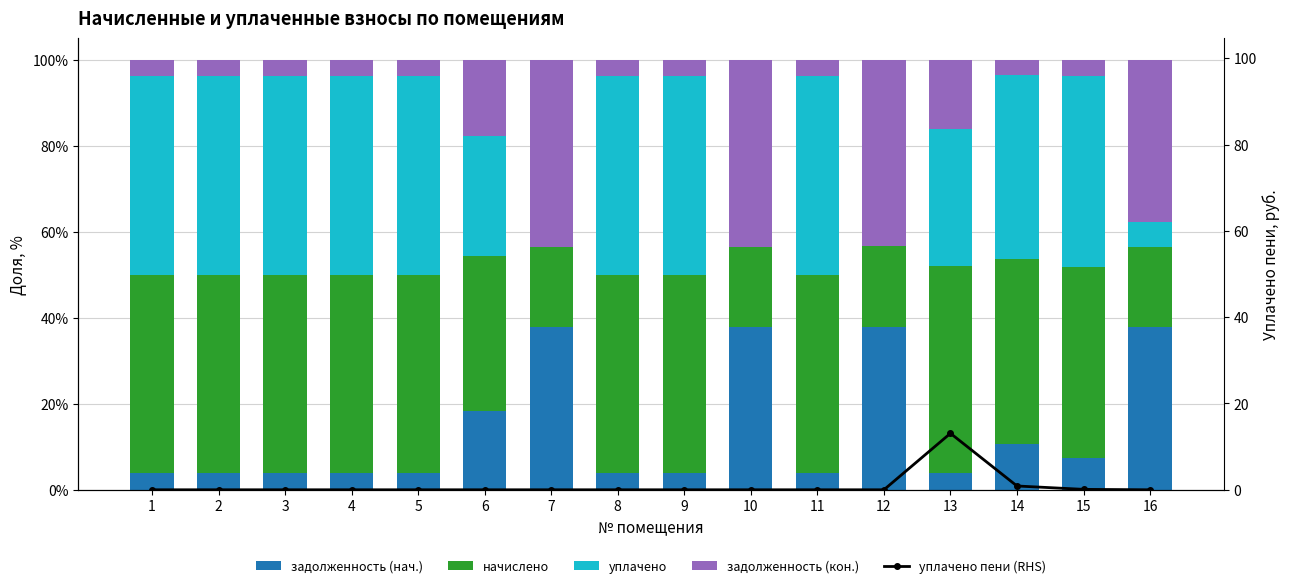

Where does the начислено series first go above 46?

1